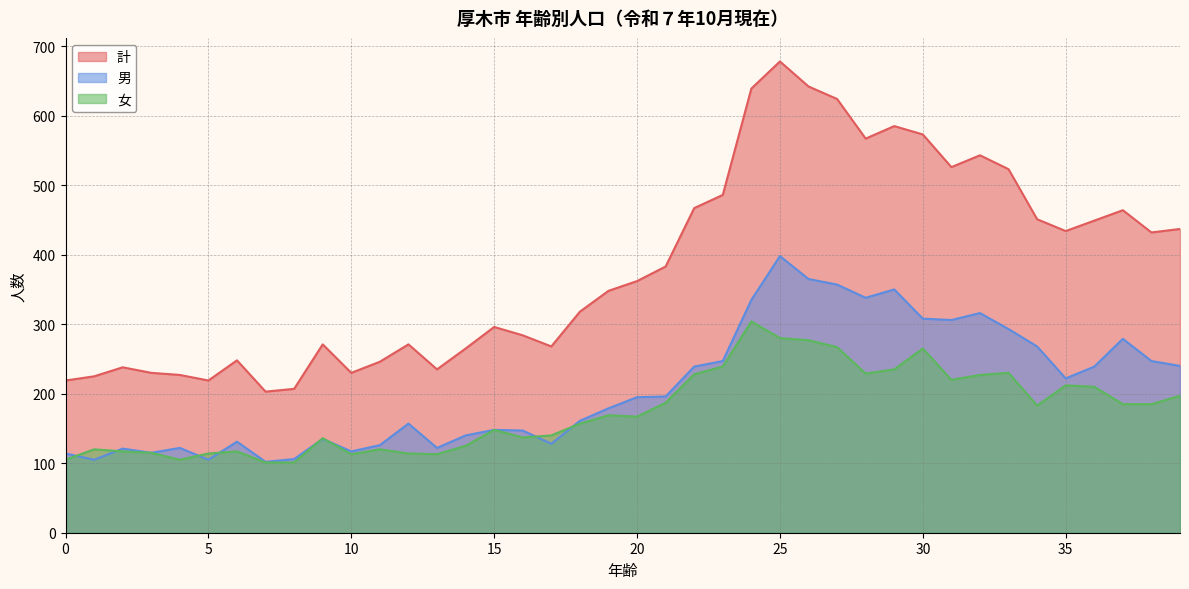

Which series changed the most between 2 and 34?

計